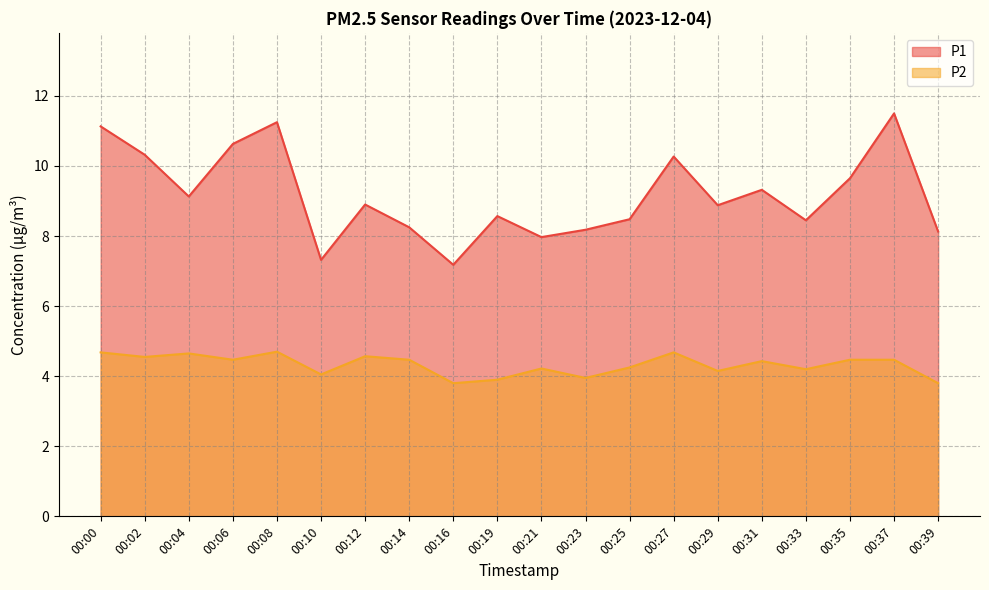

Rank the series by their maximum value, from highest to lowest.

P1, P2